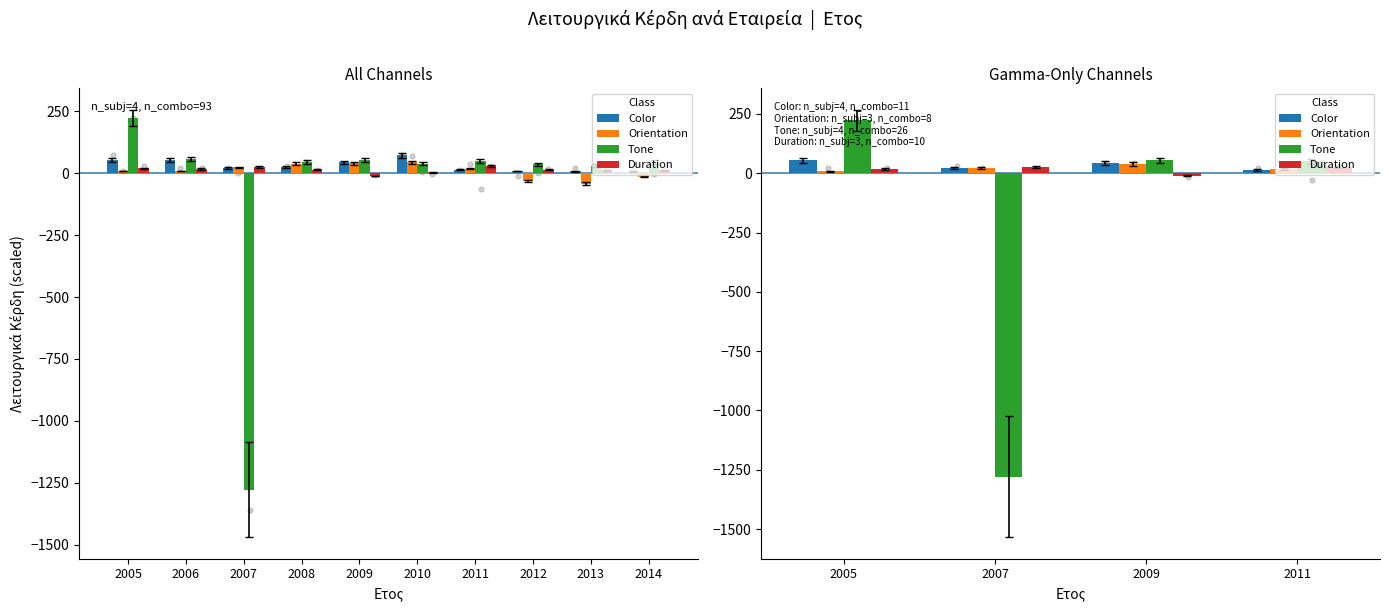

Which series has the largest Y range (max minus min)?

Tone